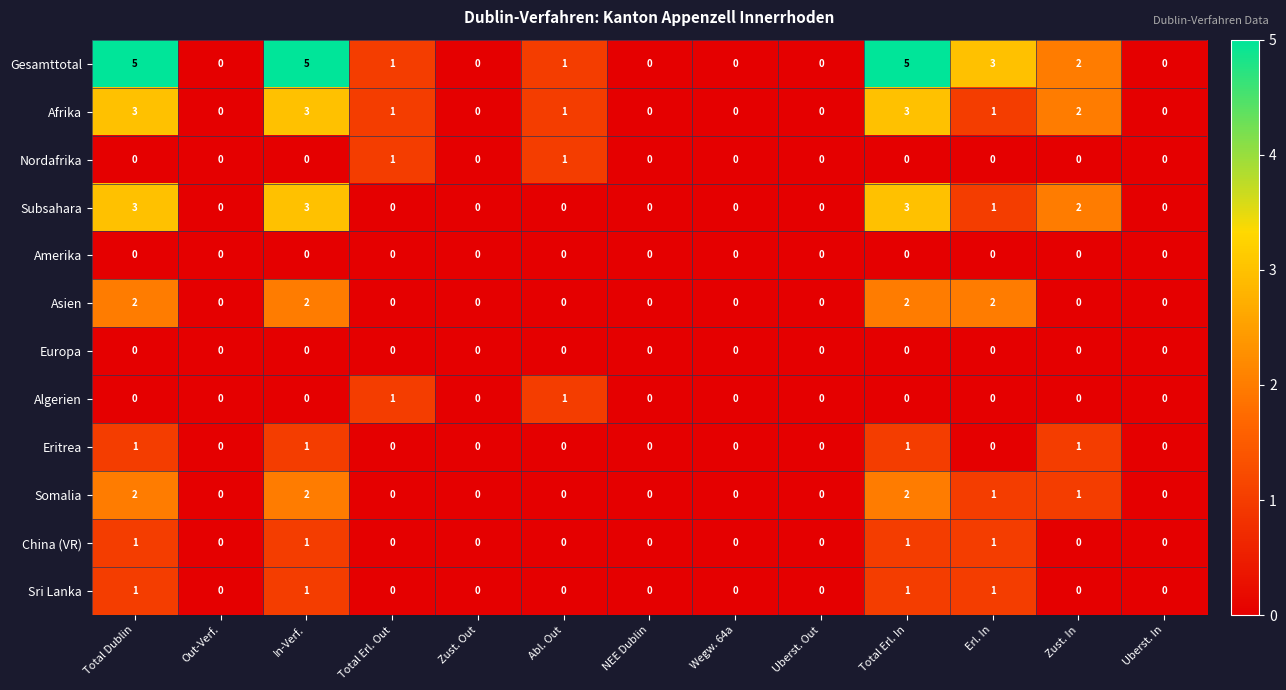

What is the sum of the Afrika values at Erl. In and Zust. In?

3